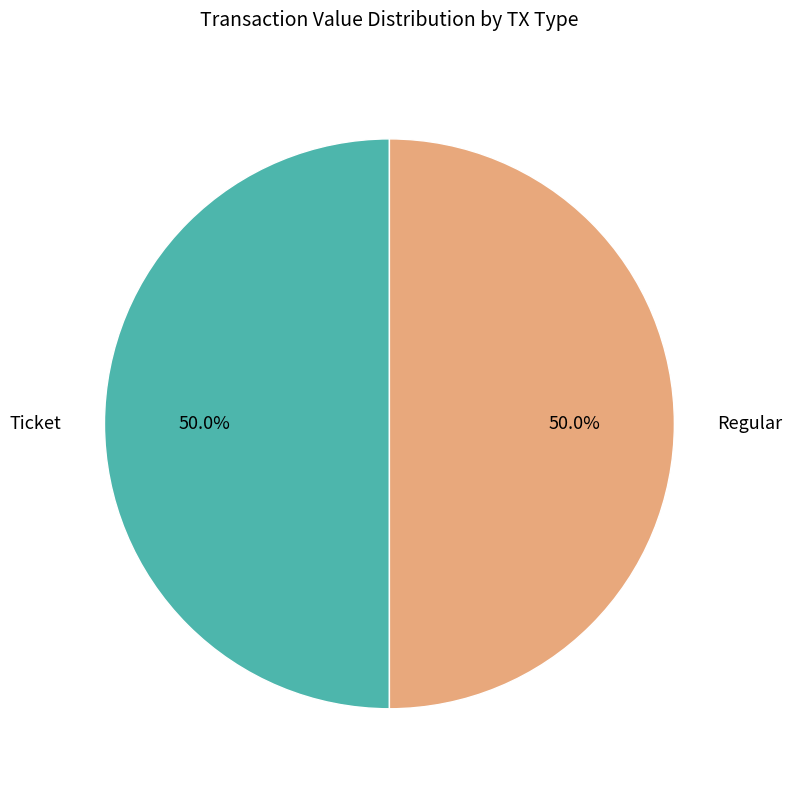

What is the ratio of the value at Regular to the value at Ticket?

1.0